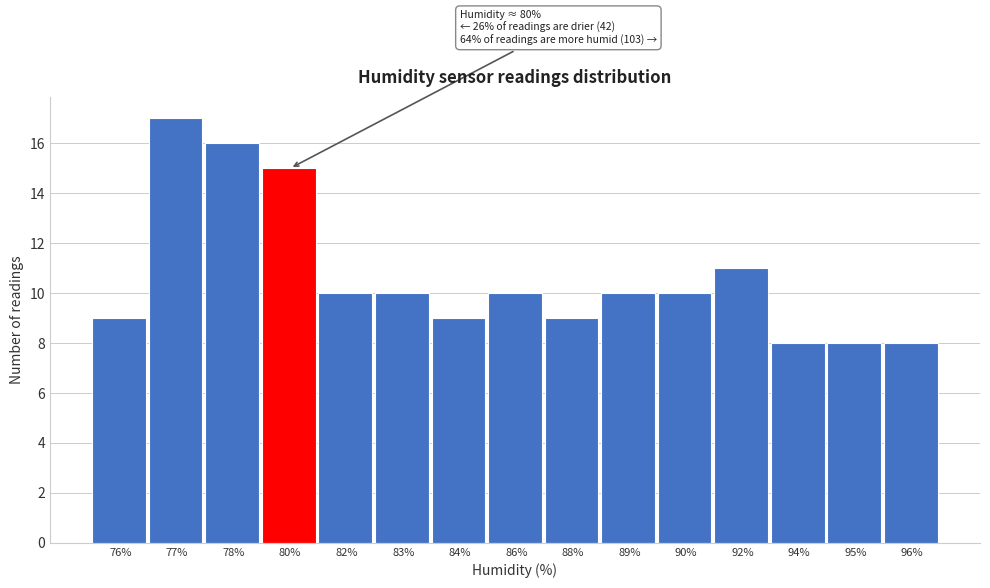

Reading left to right, extract all data points from this chart.

9	17	16	15	10	10	9	10	9	10	10	11	8	8	8